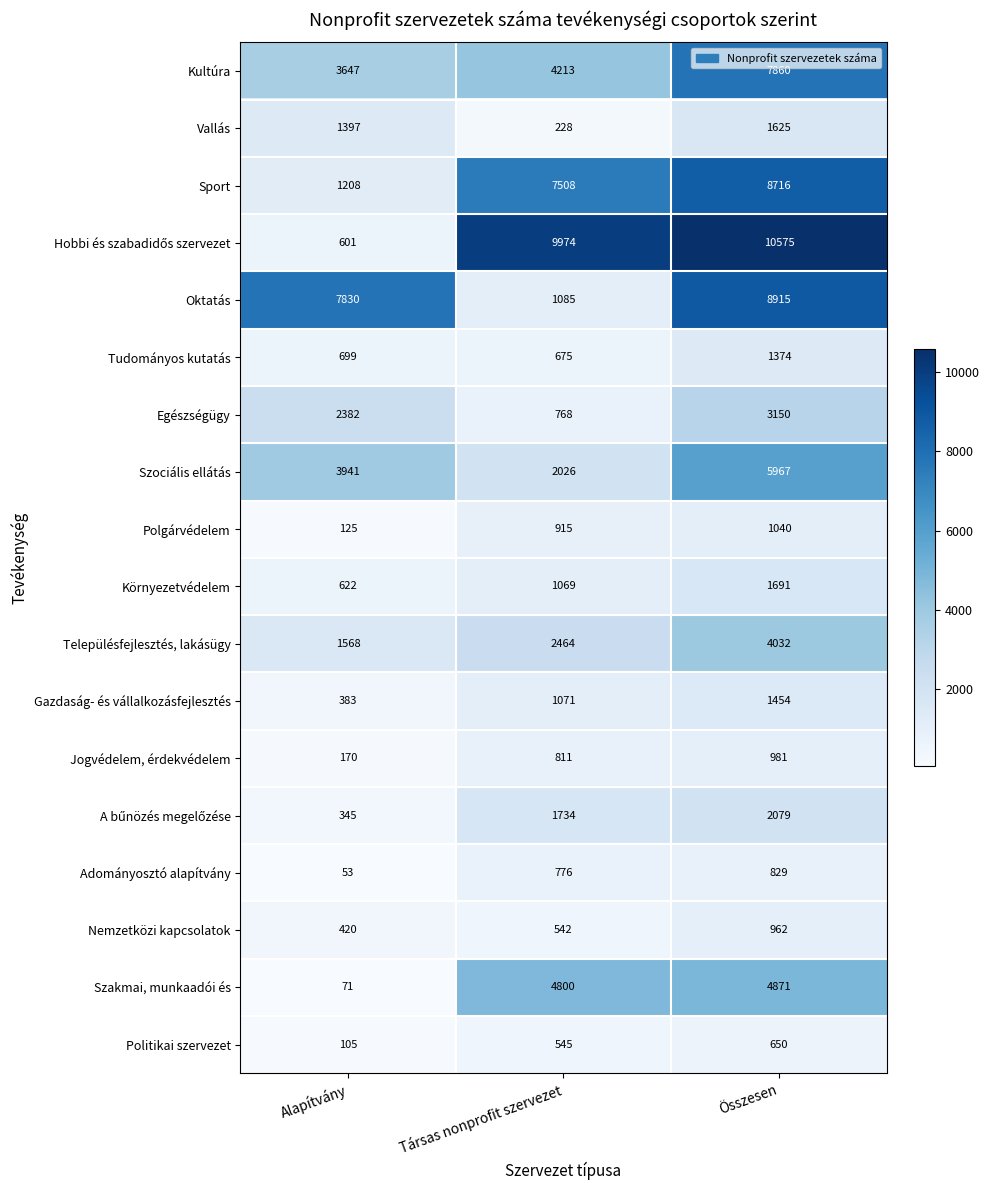

What is the maximum value shown in the chart?

10575